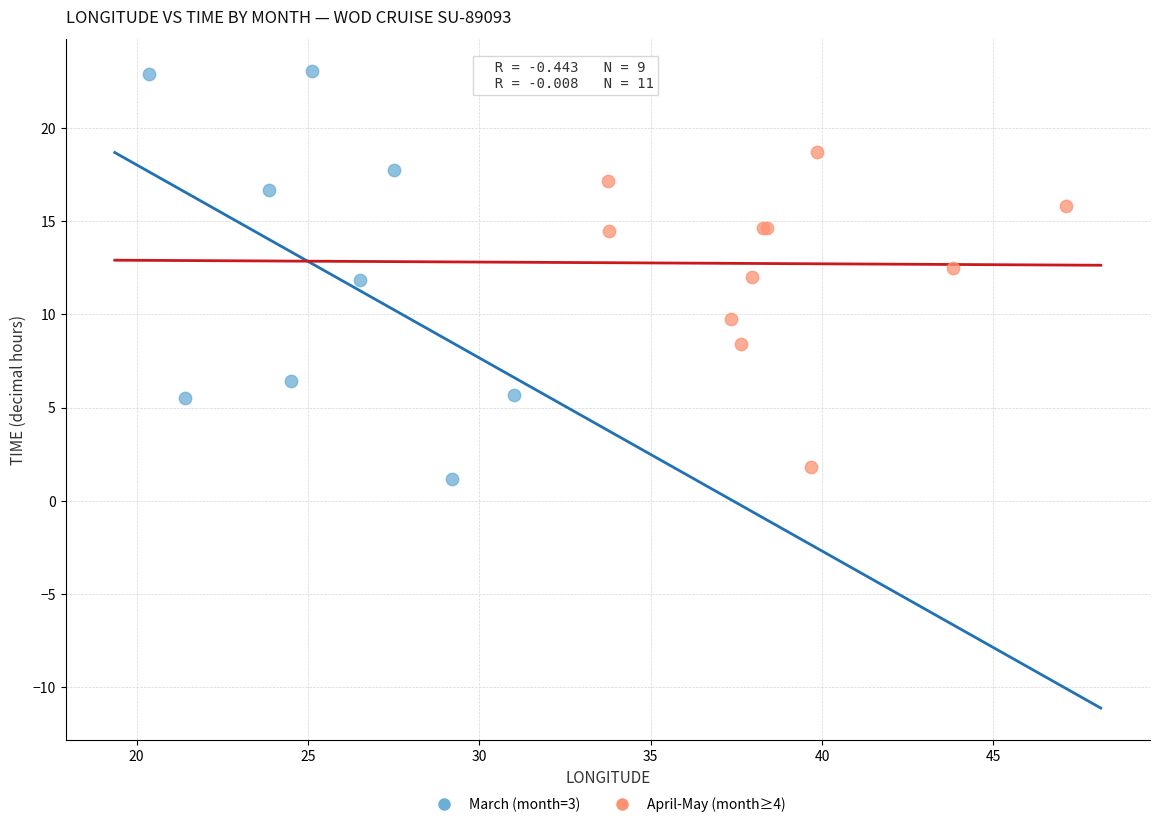

Which series reaches the minimum Y coordinate?

March (month=3)